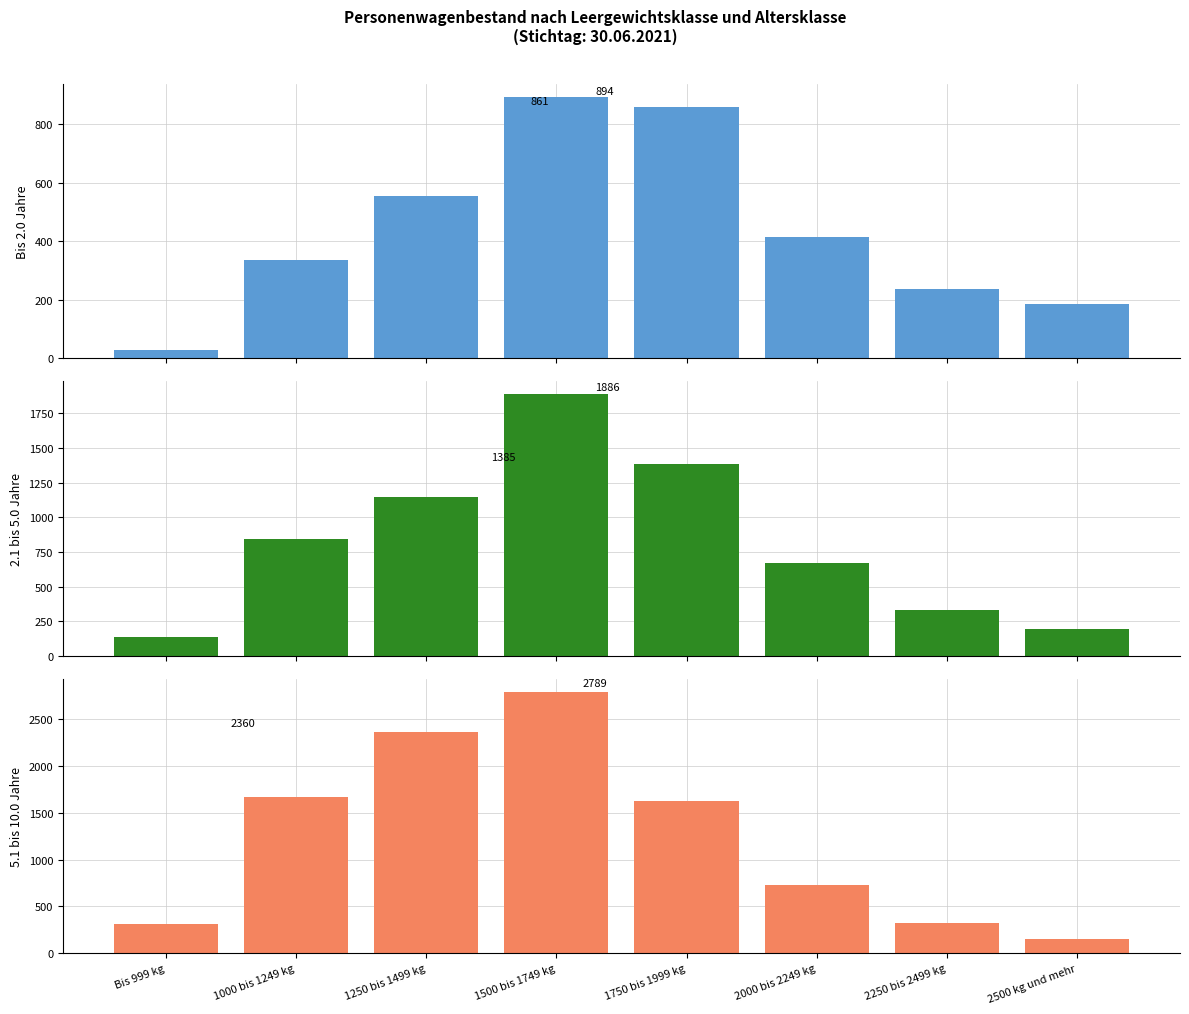

Reading left to right, extract all data points from this chart.

Bis 2.0 Jahre: 30	337	555	894	861	416	238	186
2.1 bis 5.0 Jahre: 139	842	1148	1886	1385	673	334	197
5.1 bis 10.0 Jahre: 316	1672	2360	2789	1623	724	320	149